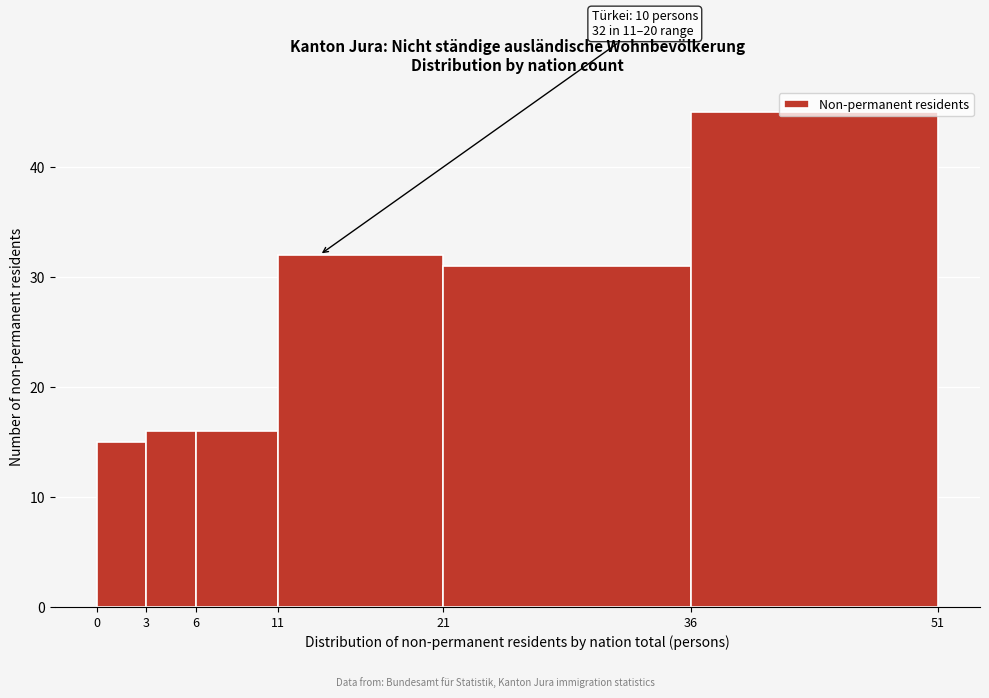

Which range on the x-axis has the tallest bar?

36 to 51